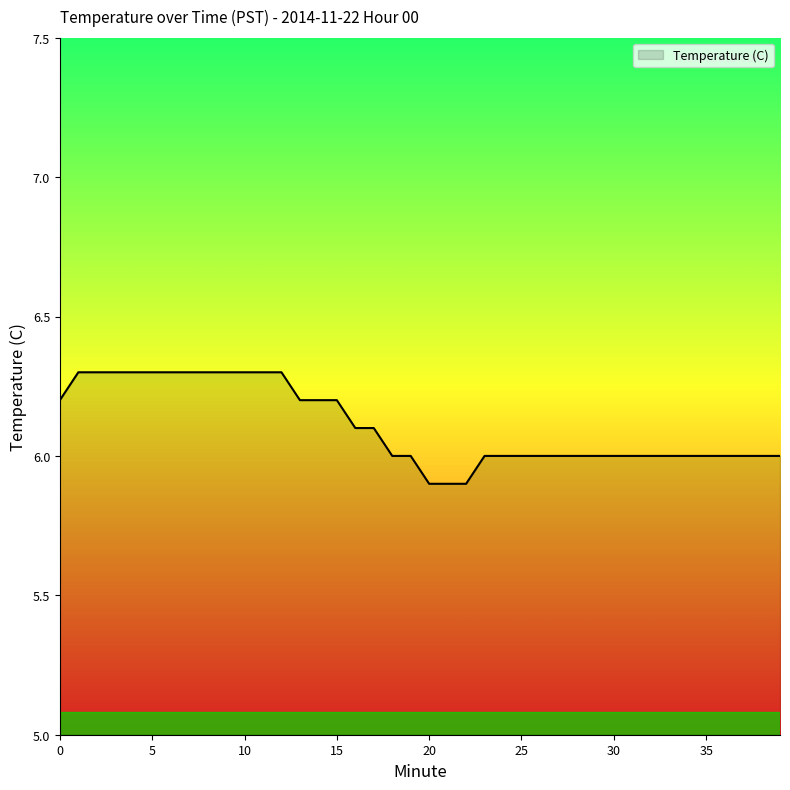

What is the smallest value displayed?

5.9